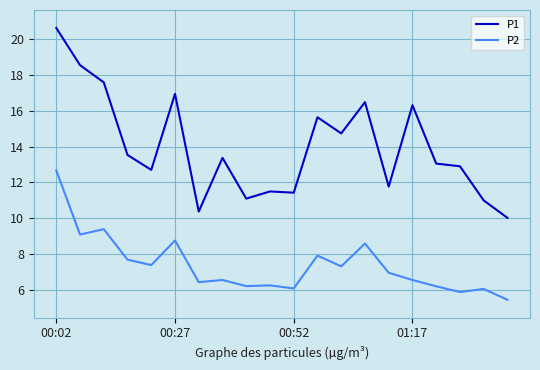

True or false: P2 and P1 intersect in this chart.

False